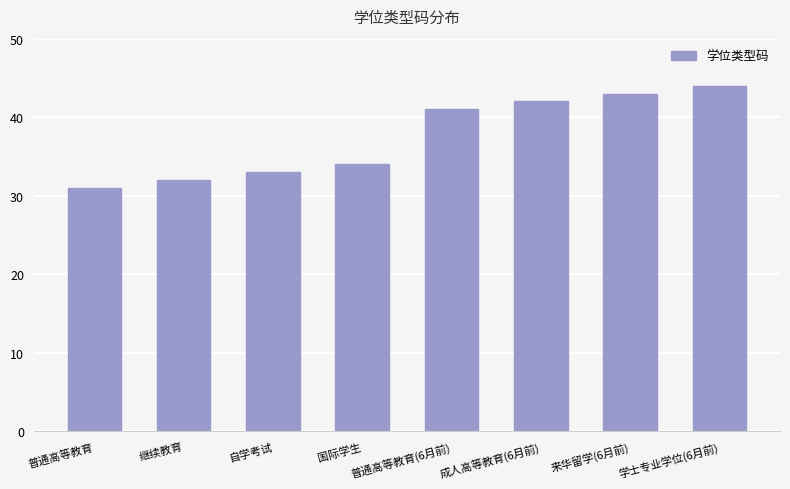

Which label corresponds to the largest value in the chart?

学士专业学位(6月前)